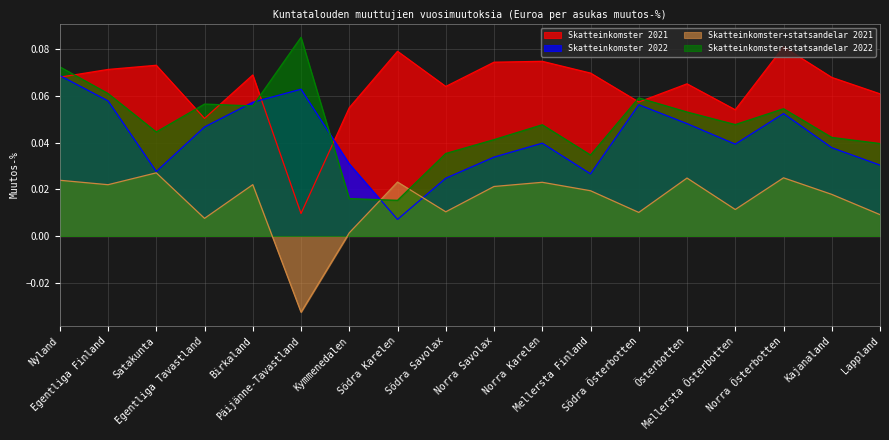

Is the value of Skatteinkomster 2022 at Päijänne-Tavastland greater than the value of Skatteinkomster 2021 at Birkaland?

No